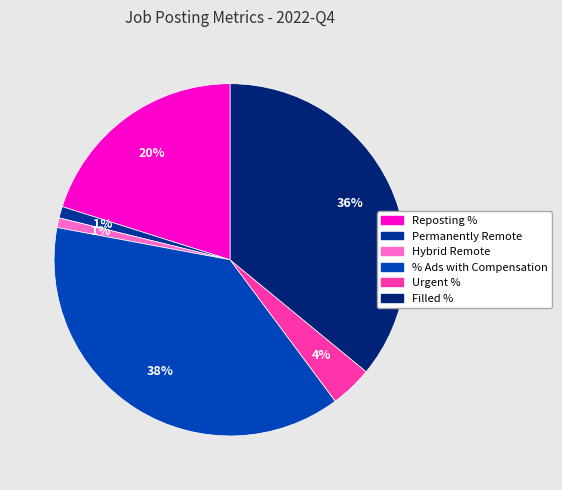

Does Reposting % represent more than half of the total?

No